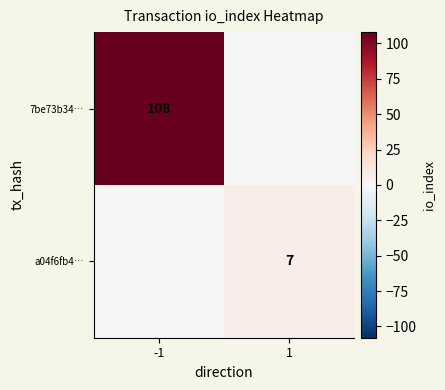

Is the value of 7be73b34… at -1 greater than the value of a04f6fb4… at 1?

Yes